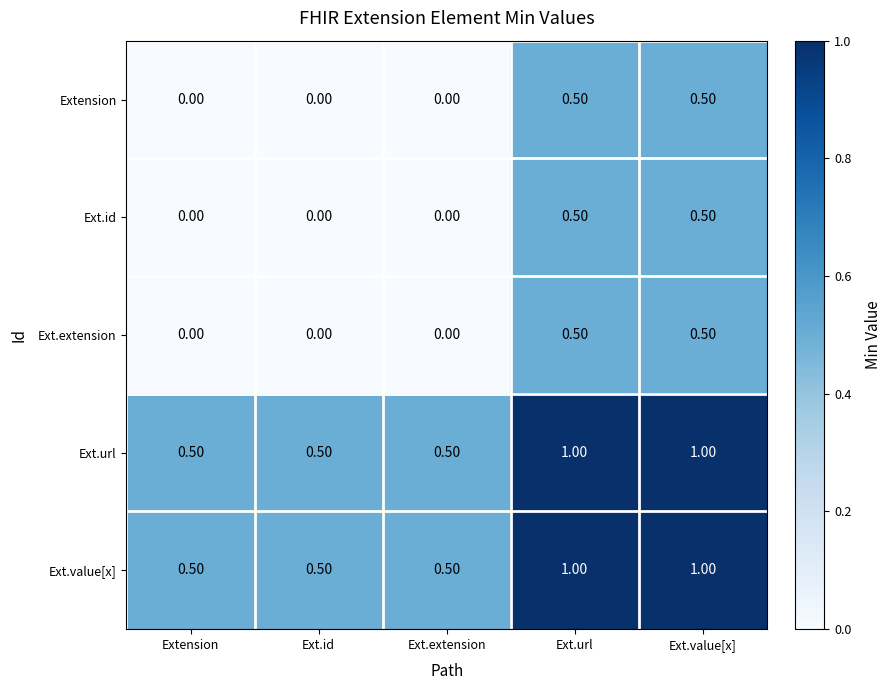

At how many categories does at least one series exceed 0?

5